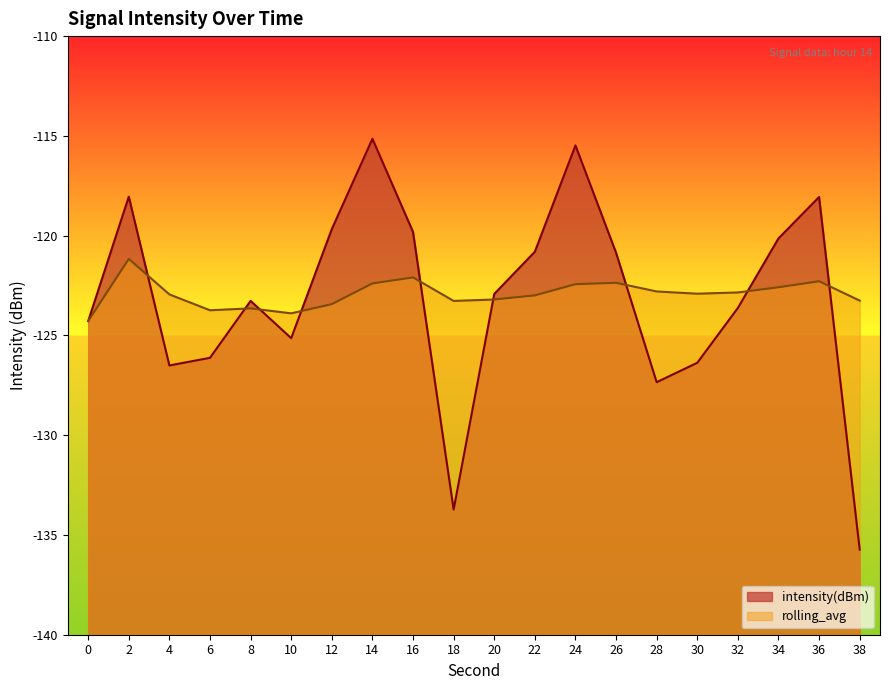

Read the intensity(dBm) value at 24.

-115.5